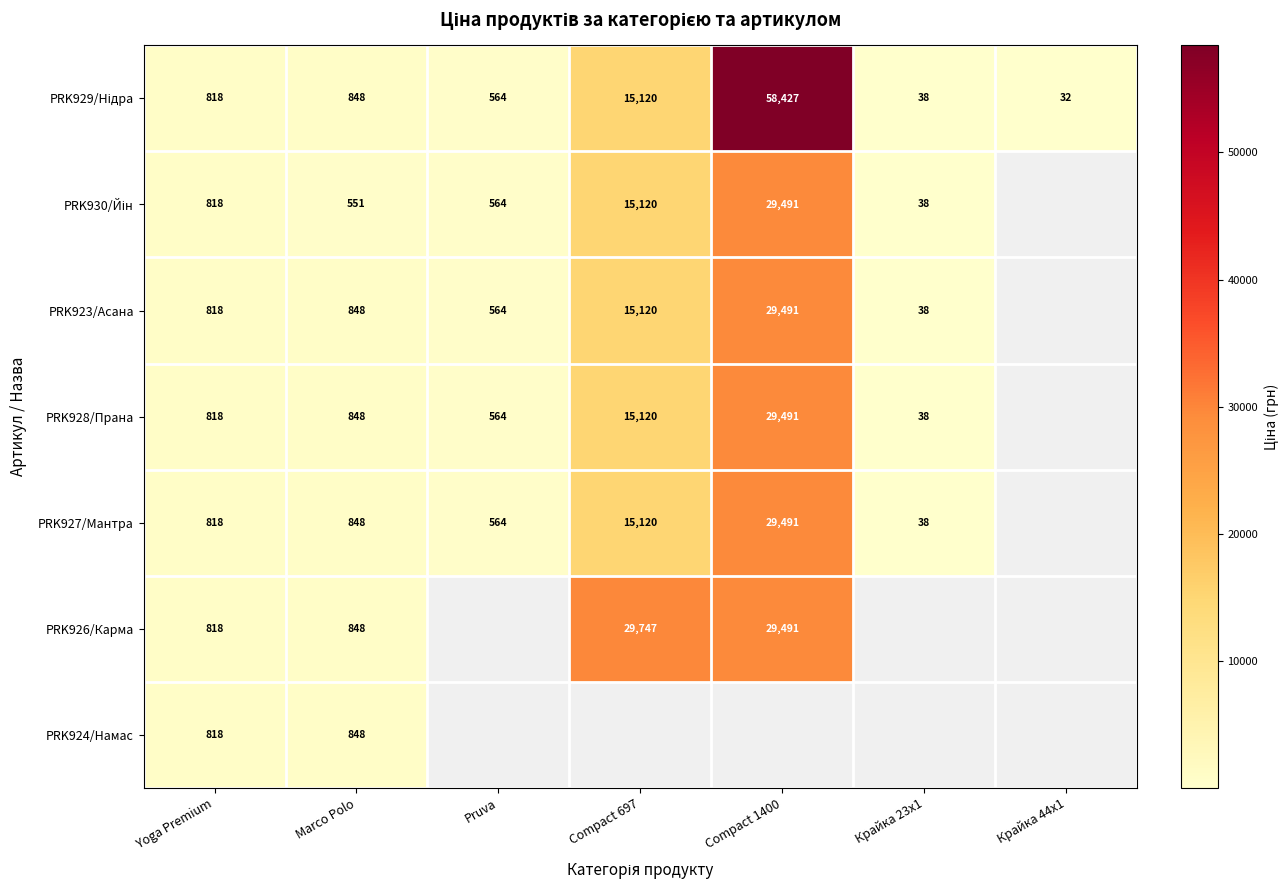

At which label is PRK923/Асана closest to 14764?

Compact 697